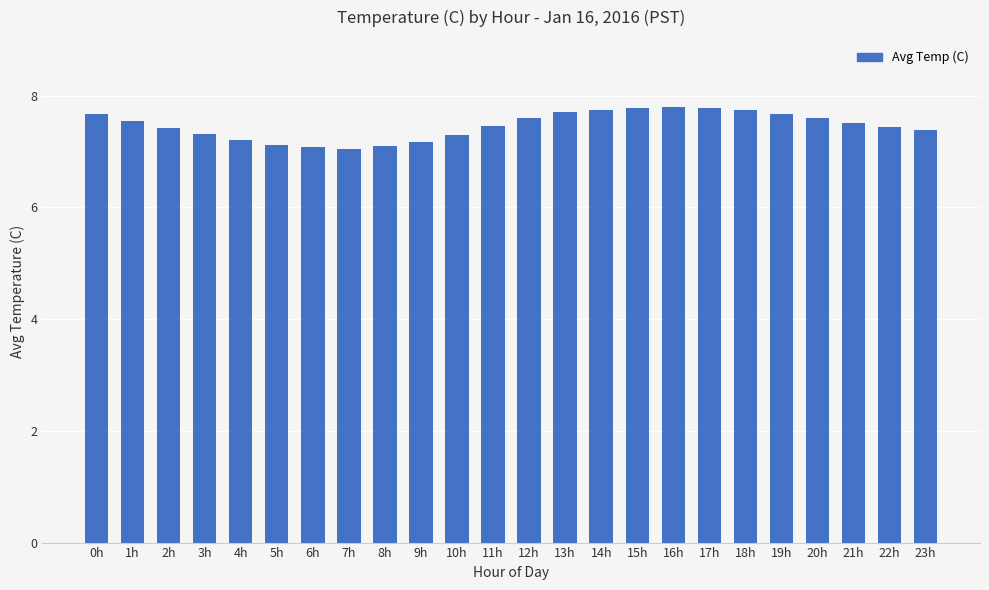

What is the maximum value shown in the chart?

7.8